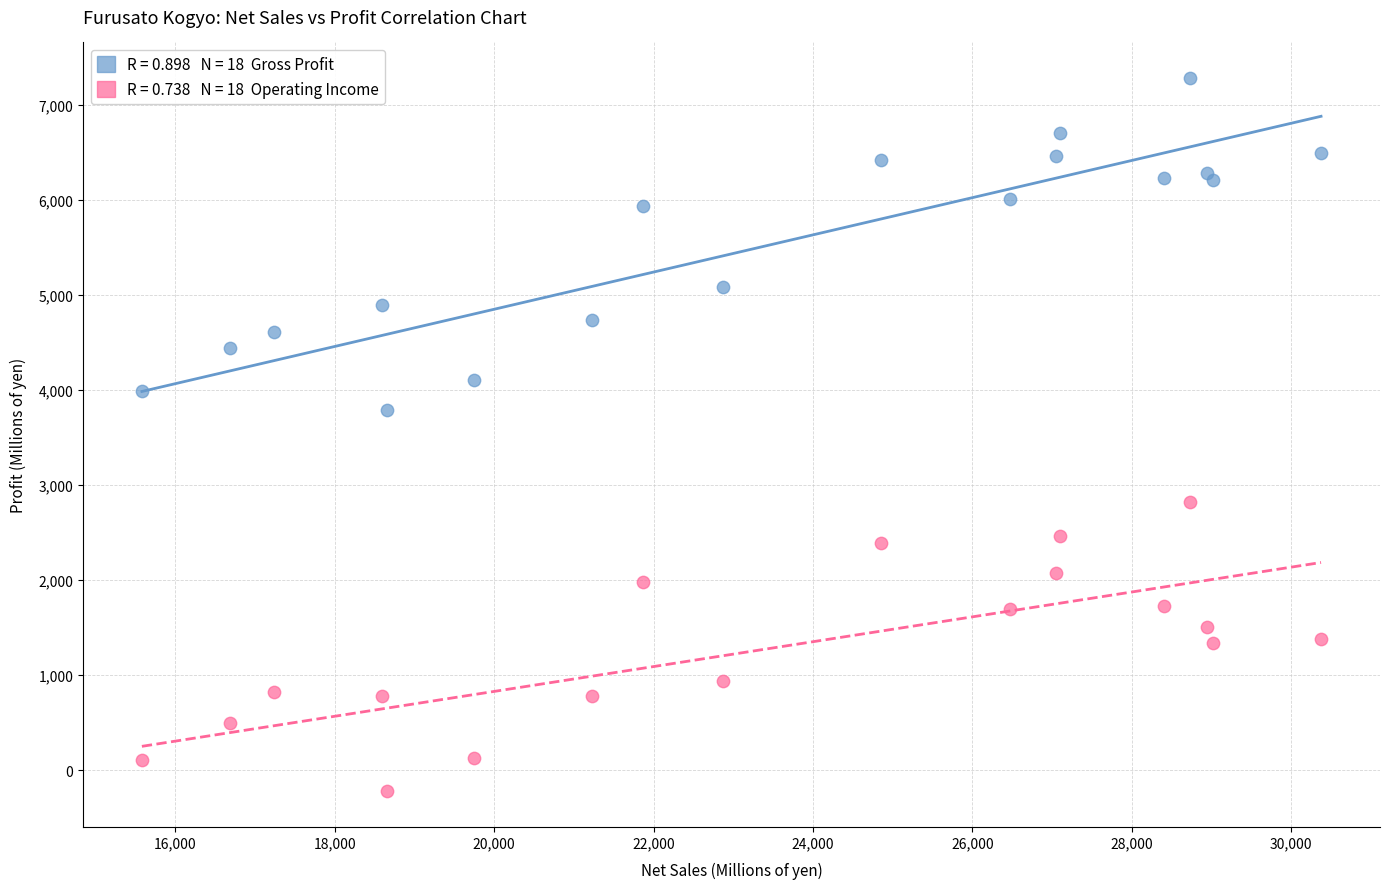

Across all series, what Y value is closest to 3529?

3794